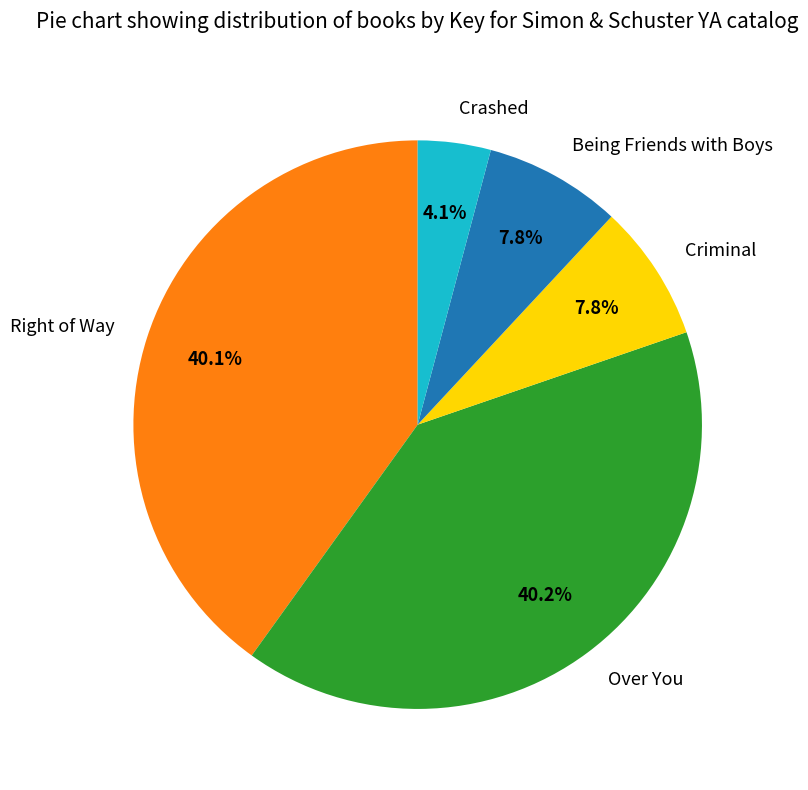

Count the number of slices in the pie.

5